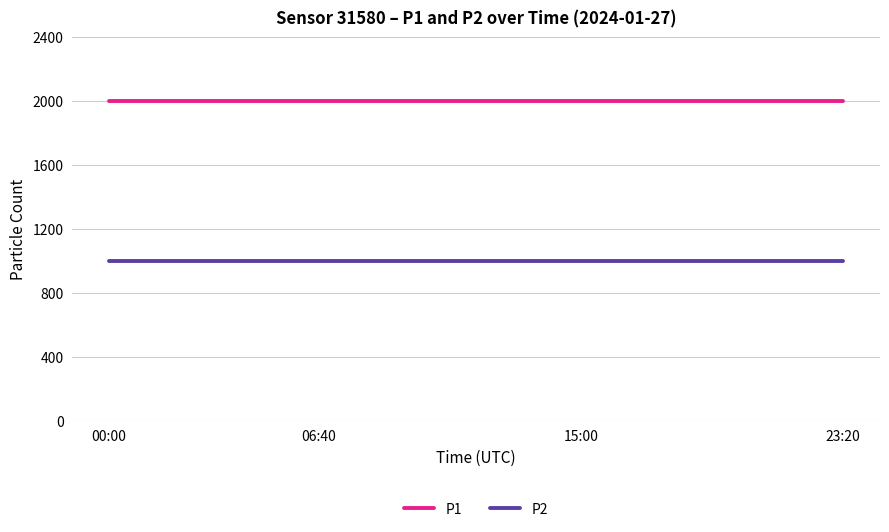

Rank the series by their maximum value, from highest to lowest.

P1, P2